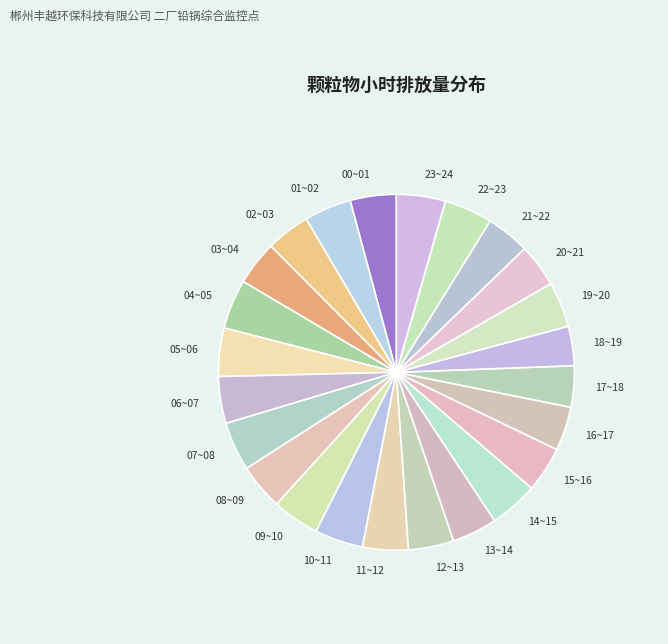

Combined, do 08~09 and 16~17 account for over 50%?

No